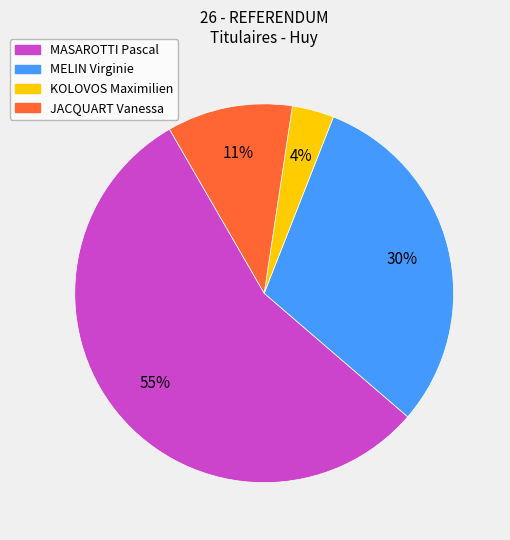

The MELIN Virginie slice represents 19% of the pie. True or false?

False